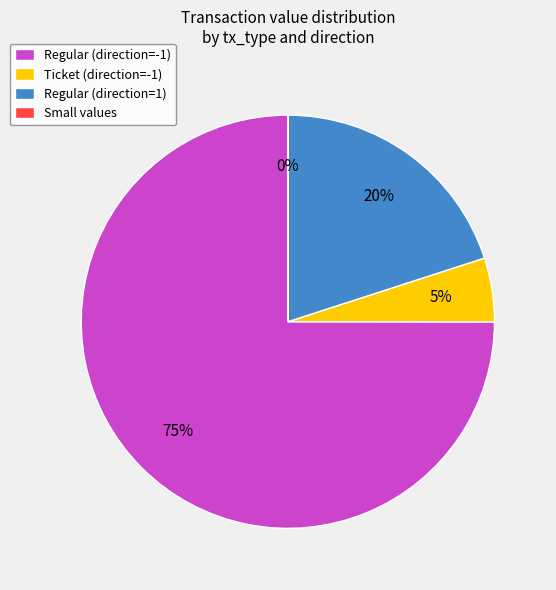

What is the largest slice in the pie chart?

Regular (direction=-1)